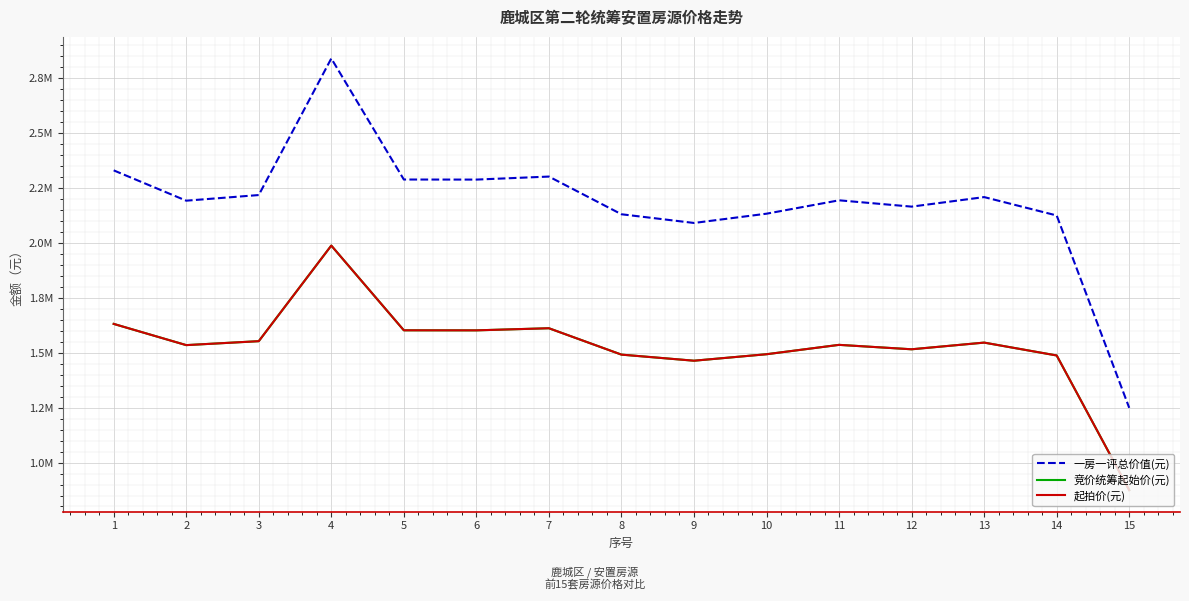

Does the chart have visible grid lines?

Yes